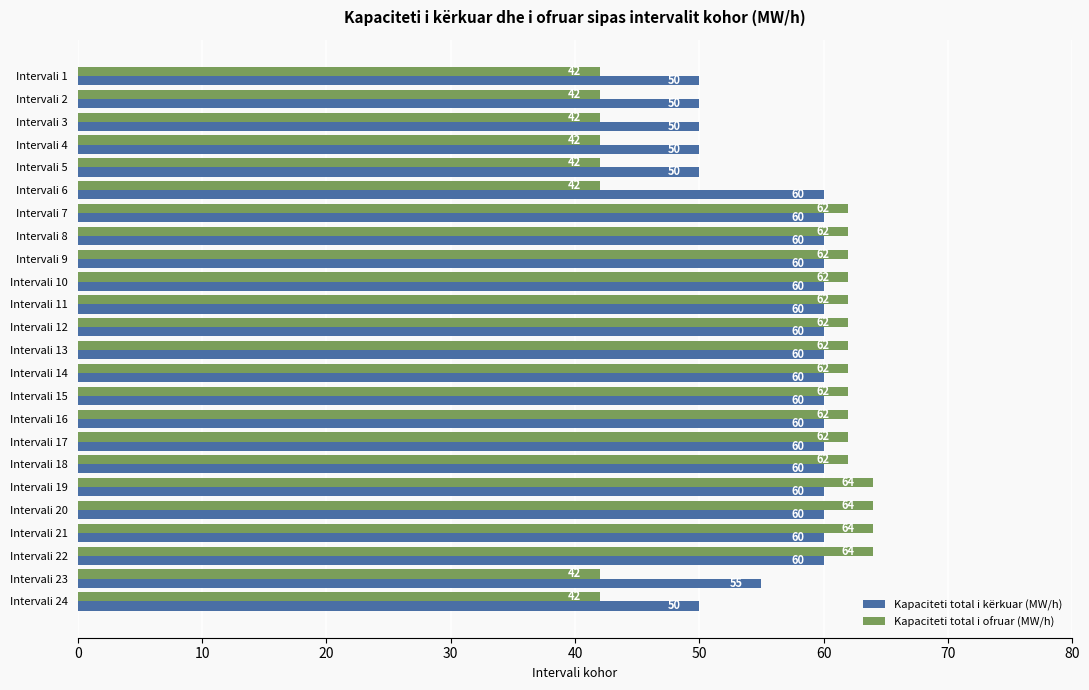

What is the sum of all Kapaciteti total i ofruar (MW/h) values?

1336